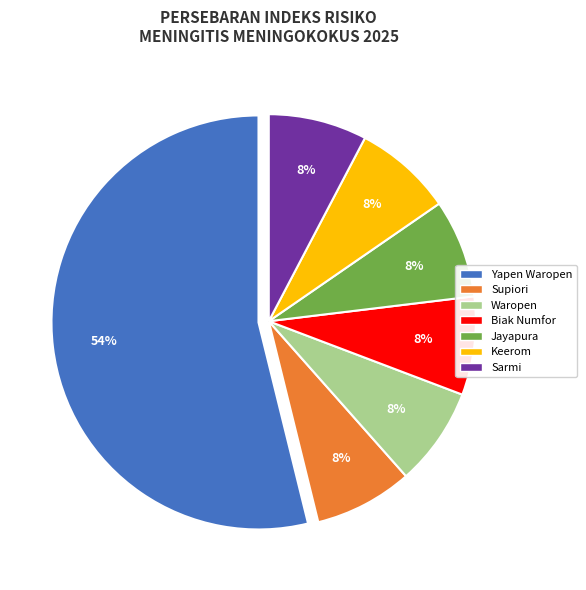

Is there any slice that represents more than half of the pie?

Yes